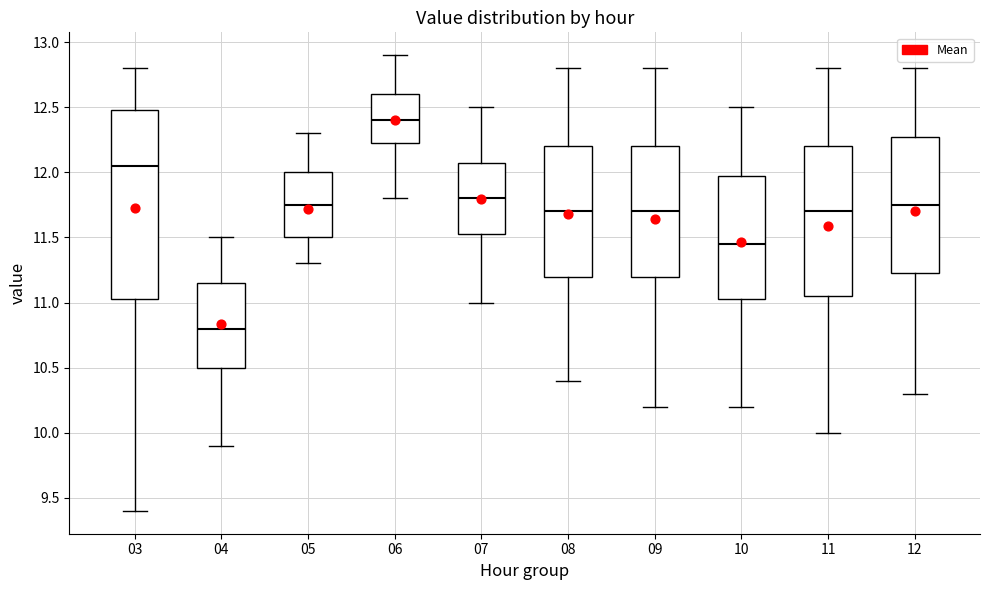

Comparing the boxes themselves (not the whiskers), which one is the tallest?

03